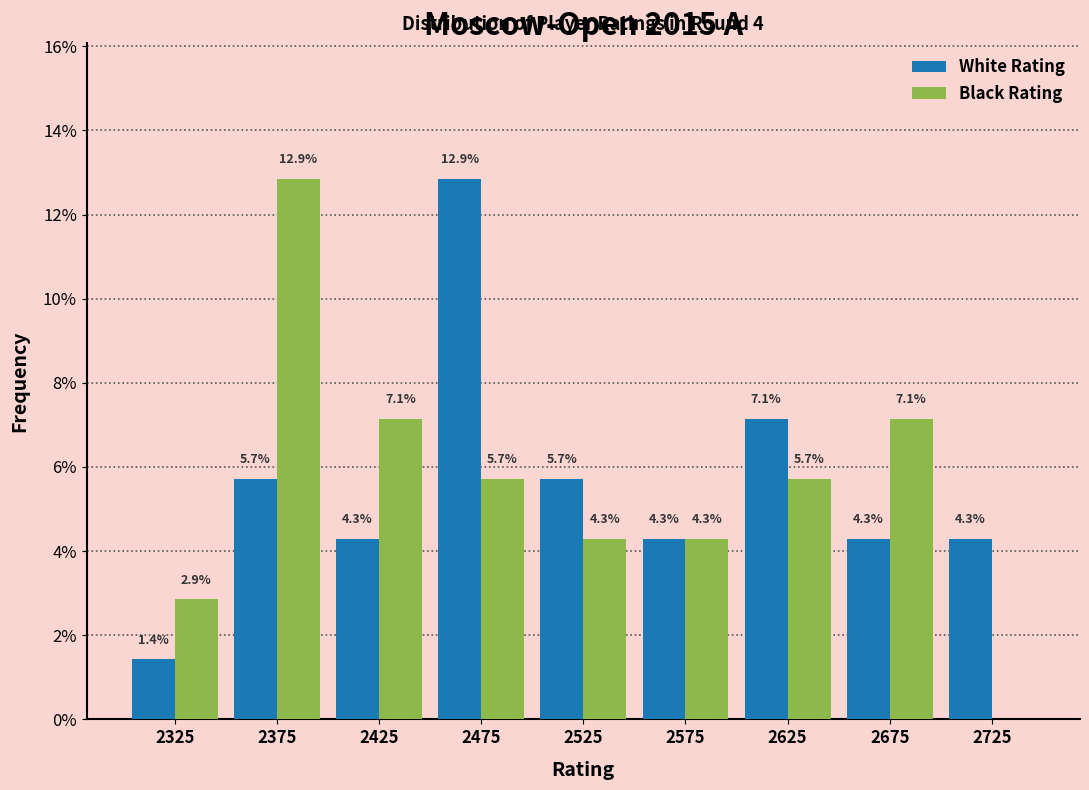

Reading right to left, extract all data points from this chart.

White Rating: 2725=4.3	2675=4.3	2625=7.1	2575=4.3	2525=5.7	2475=12.9	2425=4.3	2375=5.7	2325=1.4
Black Rating: 2725=0.0	2675=7.1	2625=5.7	2575=4.3	2525=4.3	2475=5.7	2425=7.1	2375=12.9	2325=2.9